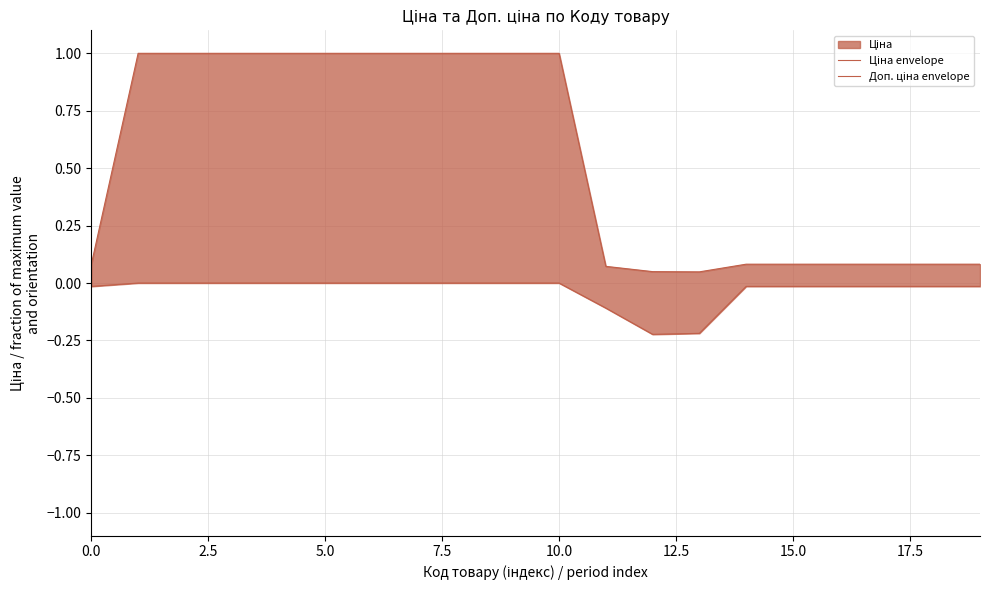

What is the value of the Доп. ціна envelope point at the 12th from the left?

-0.1